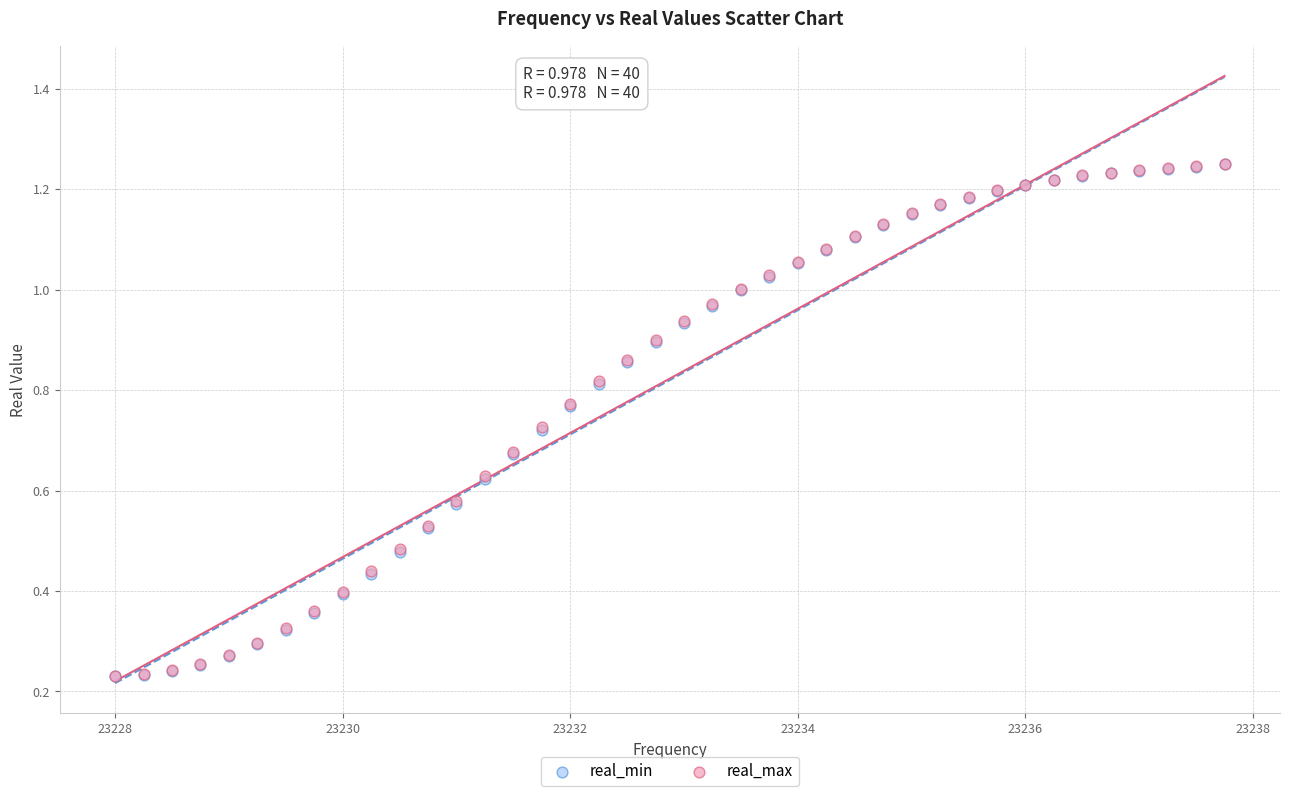

Which series has the largest Y range (max minus min)?

real_max